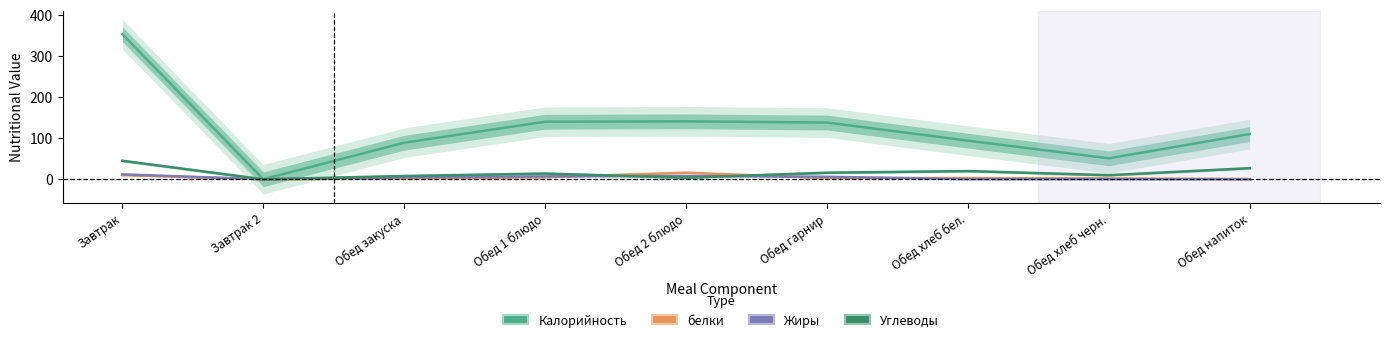

Which series changed the most between Завтрак 2 and Обед закуска?

Калорийность